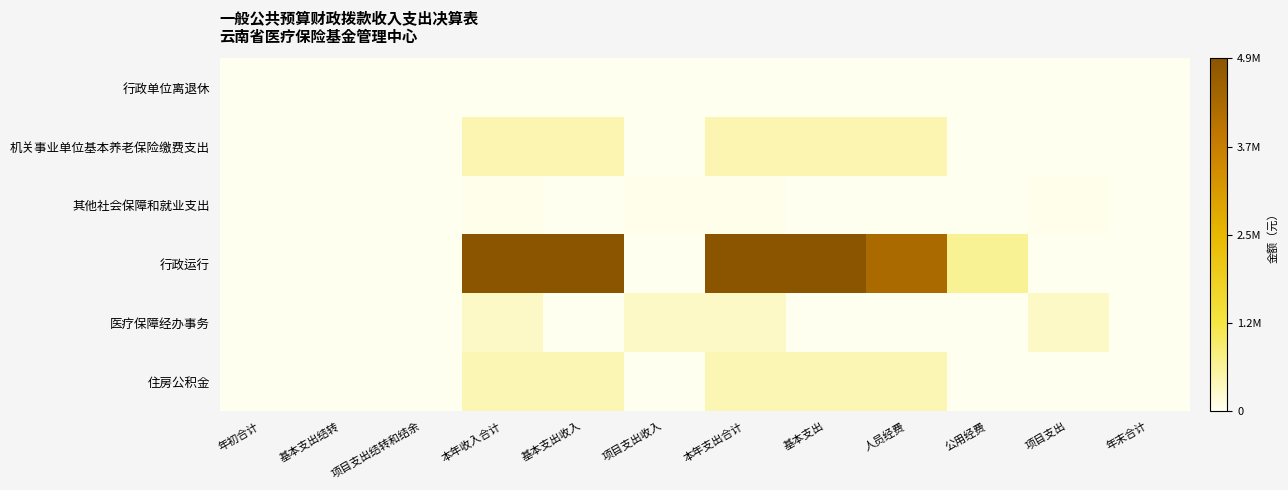

Rank the series by their maximum value, from highest to lowest.

行政运行, 机关事业单位基本养老保险缴费支出, 住房公积金, 医疗保障经办事务, 其他社会保障和就业支出, 行政单位离退休